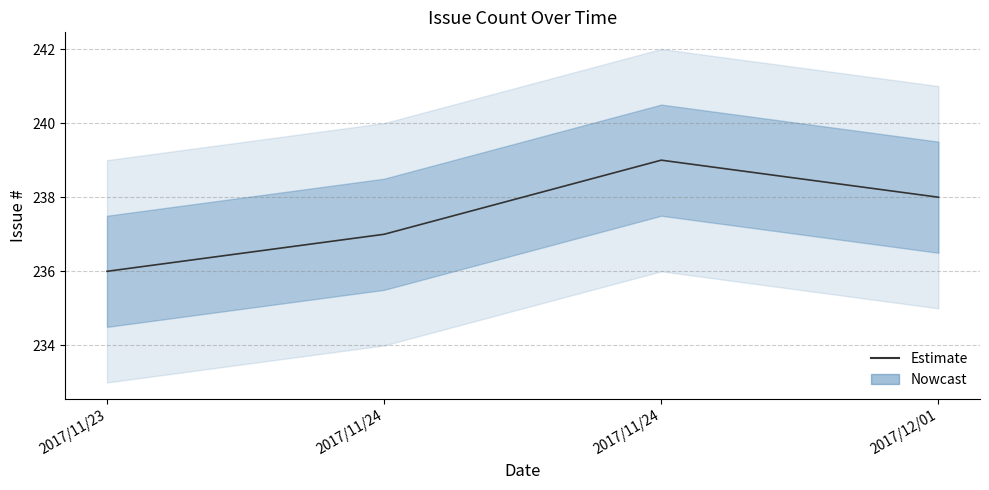

Where is the first local maximum?

2017/11/24